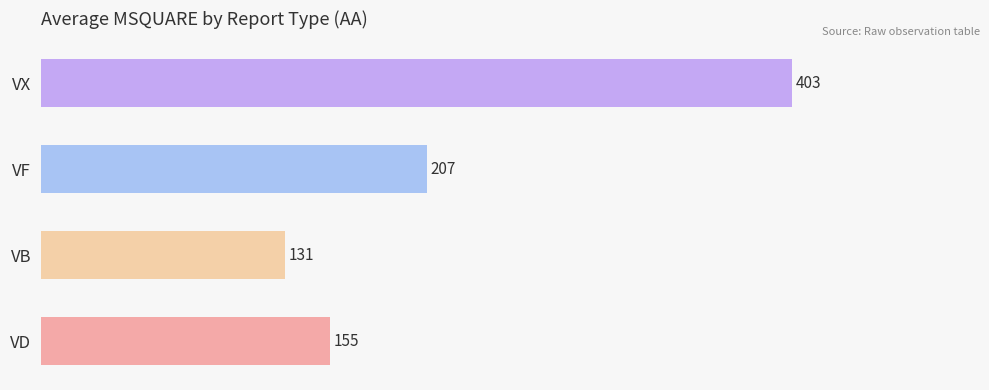

What is the sum of all values?

896